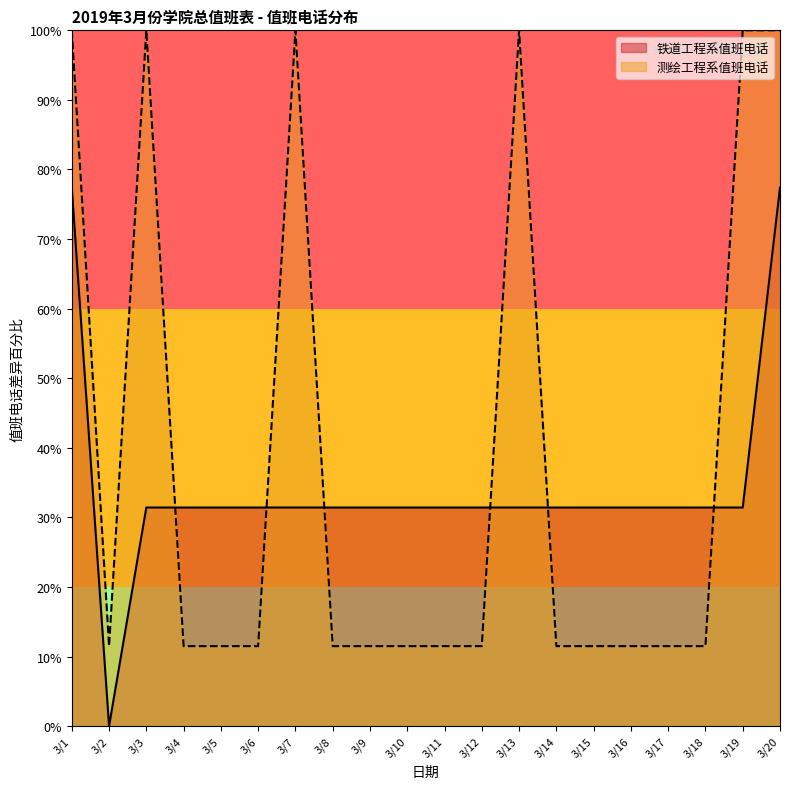

At which category does 铁道工程系值班电话 reach its first local valley?

3/2